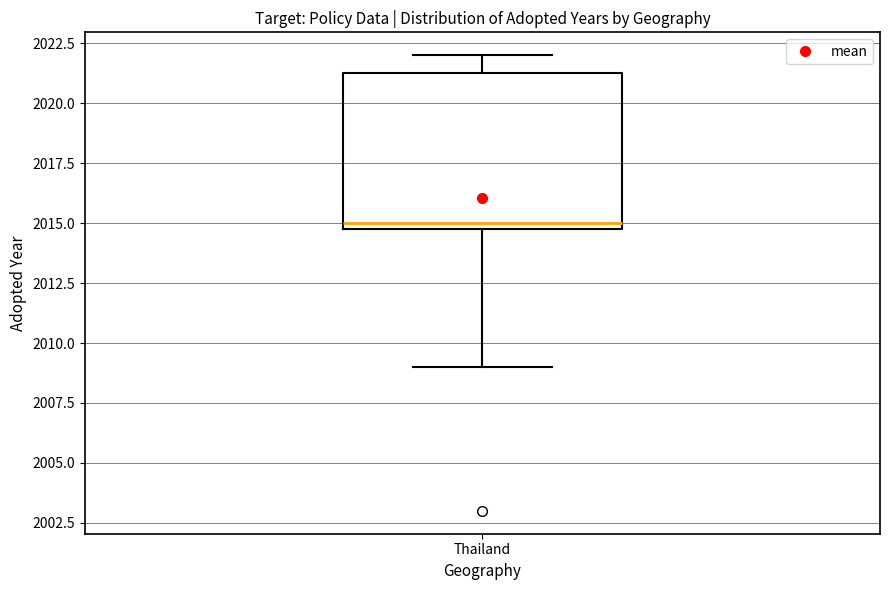

Read this box plot against the y-axis: the position of the median line, the range covered by the box, and the ends of both whiskers. The values are not printed on the chart, so give them approximately, as read against the axis.

median 2015.0 (just above the box's lower edge), box 2015.0 to 2021.5, whiskers 2009.0 to 2022.0